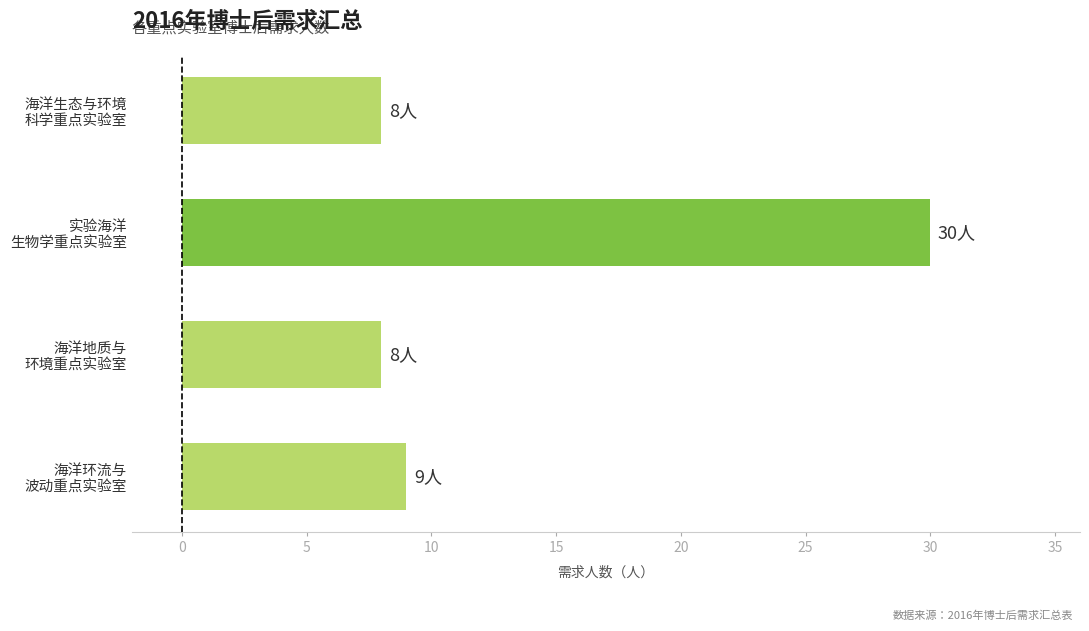

What is the sum of all values?

55